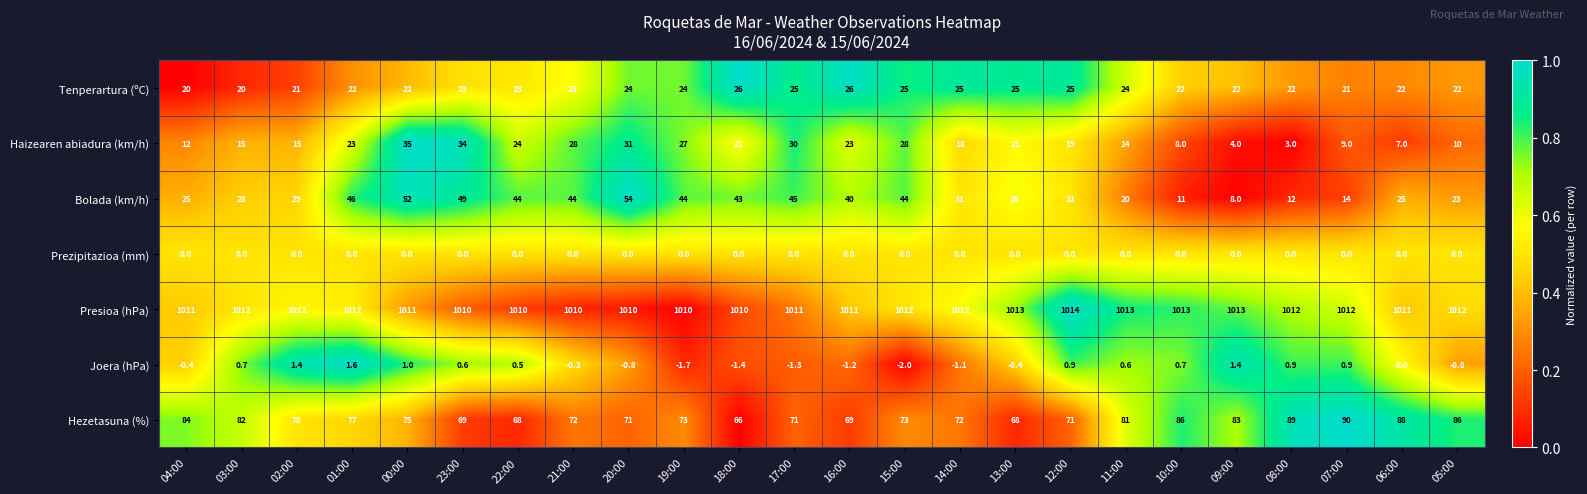

Is the value of Hezetasuna (%) at 20:00 greater than the value of Bolada (km/h) at 08:00?

Yes